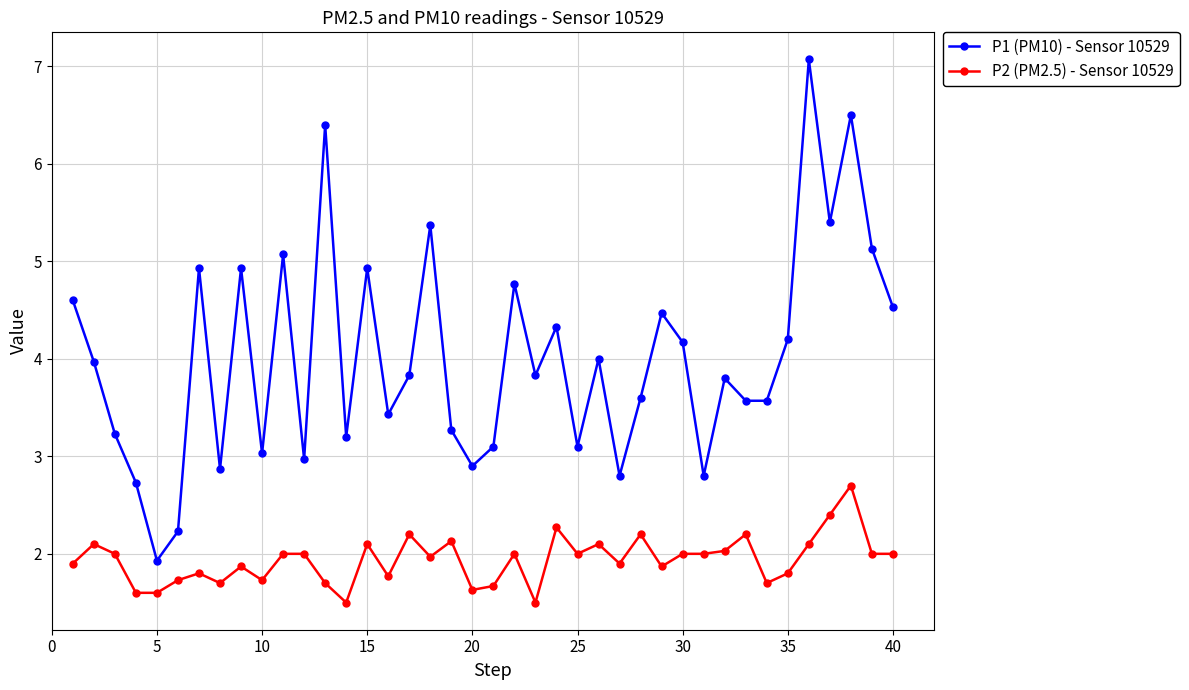

Which series has the widest spread of values?

P1 (PM10) - Sensor 10529